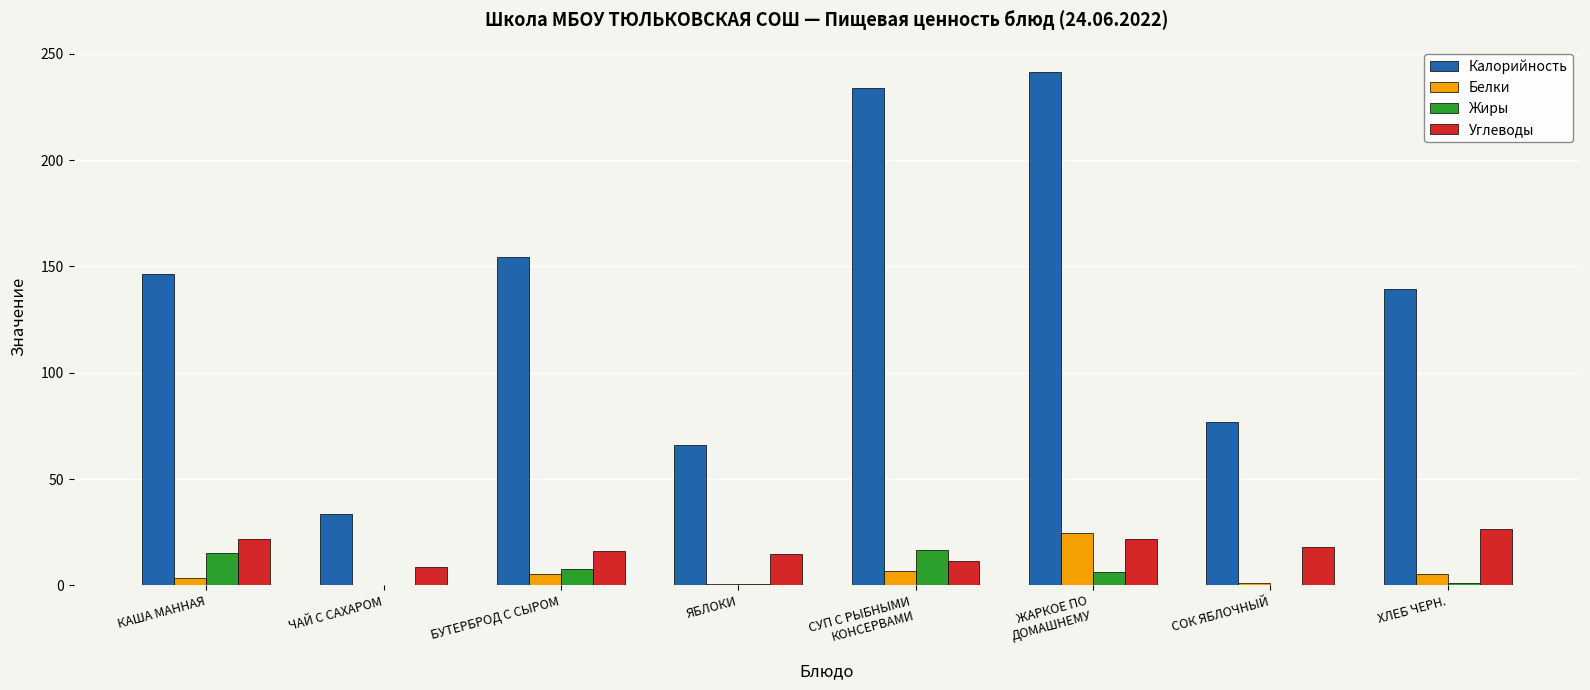

What are all the series names shown in the legend?

Калорийность, Белки, Жиры, Углеводы